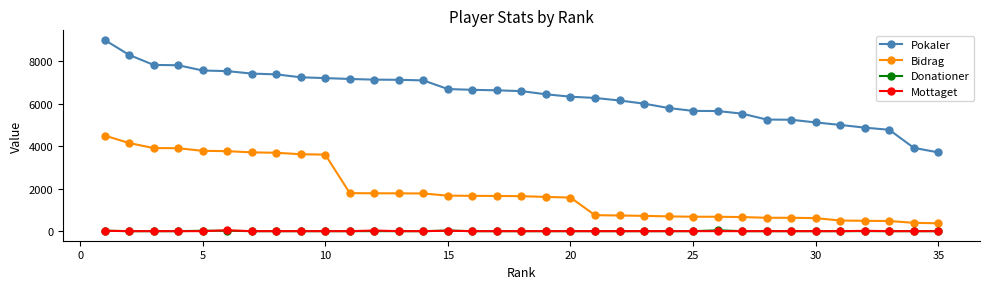

True or false: Mottaget and Pokaler intersect in this chart.

False